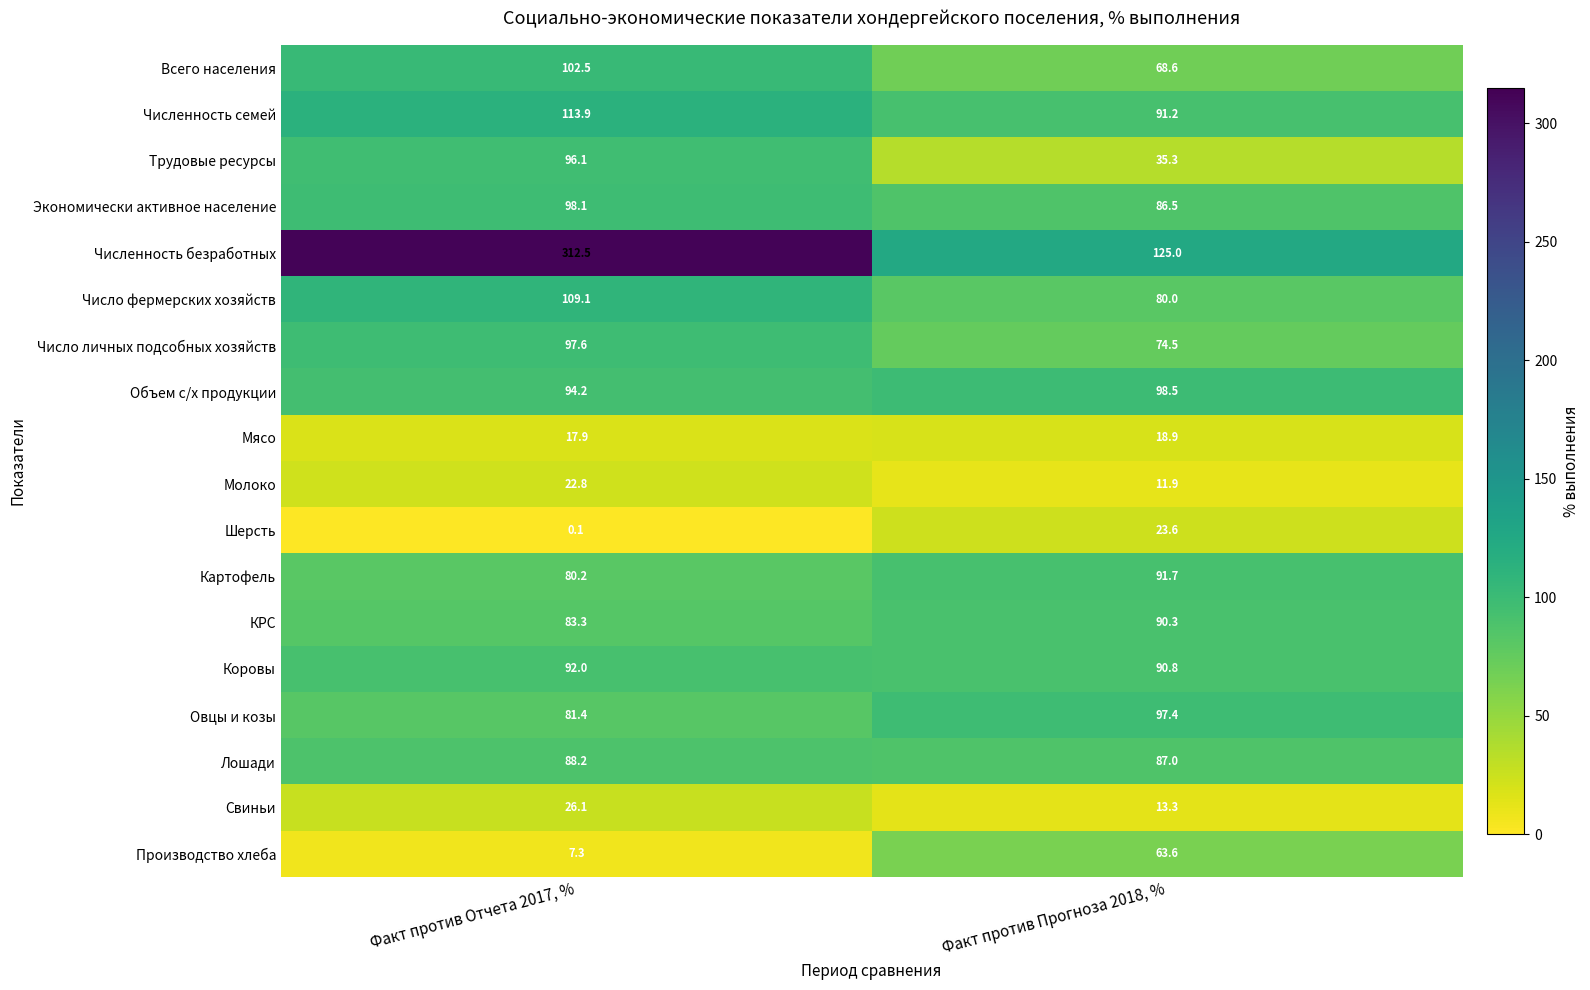

What is the total value across all series at Факт против Отчета 2017, %?

1523.3